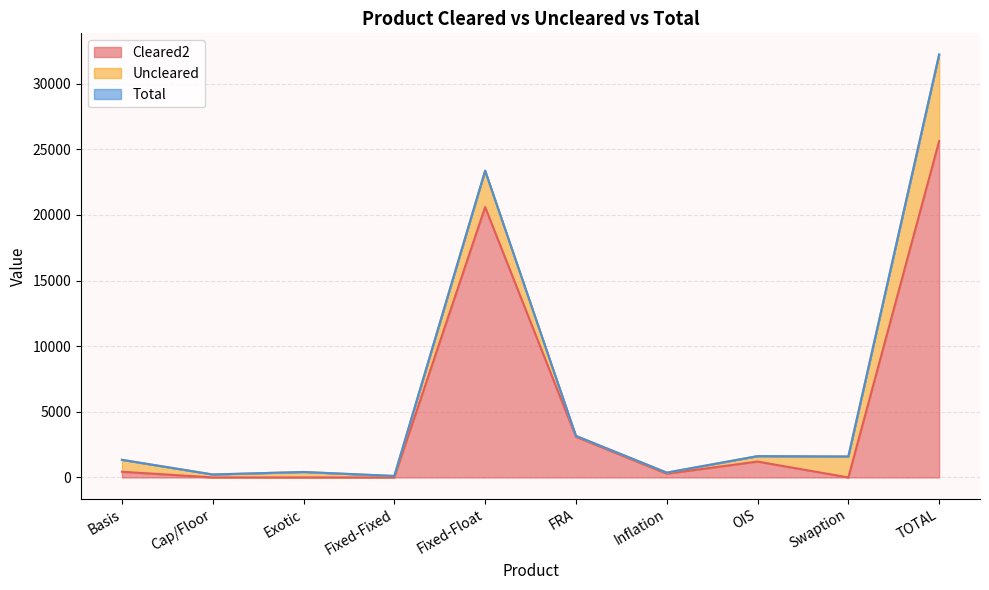

True or false: Cleared2 and Total cross at least once.

False